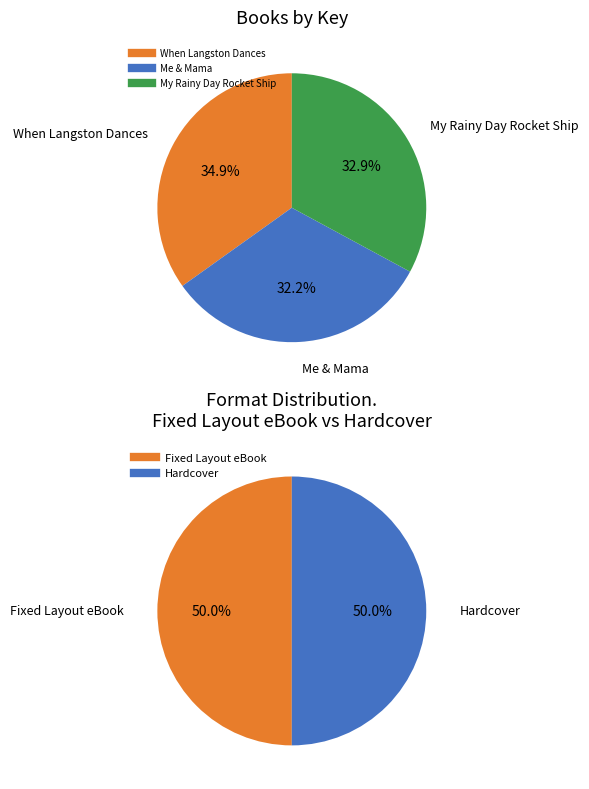

Does My Rainy Day Rocket Ship represent more than half of the total?

No